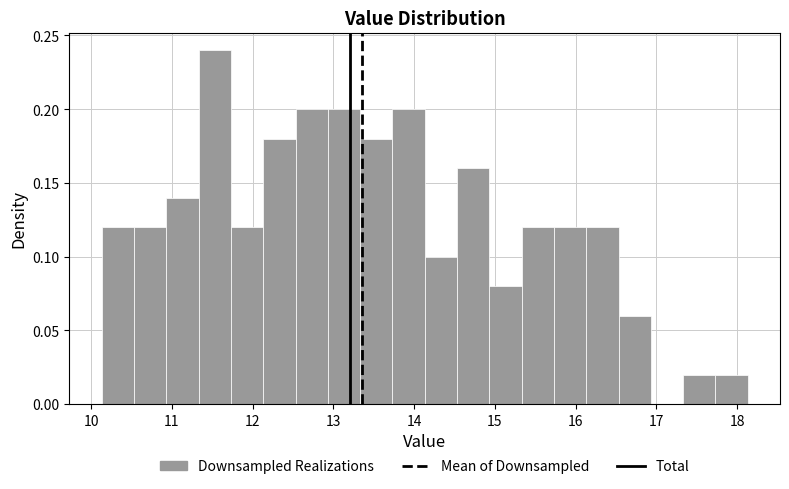

Reading left to right, transcribe this chart: for each bar, give the range it covers on the x-axis and its height. Neither the bar edges nor the heights are printed on the chart, so give them approximately, as read against the axes.

10.13 to 10.53: 0.12
10.53 to 10.93: 0.12
10.93 to 11.33: 0.14
11.33 to 11.73: 0.24
11.73 to 12.13: 0.12
12.13 to 12.53: 0.18
12.53 to 12.93: 0.20
12.93 to 13.33: 0.20
13.33 to 13.73: 0.18
13.73 to 14.13: 0.20
14.13 to 14.53: 0.10
14.53 to 14.93: 0.16
14.93 to 15.33: 0.08
15.33 to 15.73: 0.12
15.73 to 16.13: 0.12
16.13 to 16.53: 0.12
16.53 to 16.93: 0.06
16.93 to 17.33: 0
17.33 to 17.73: 0.02
17.73 to 18.13: 0.02